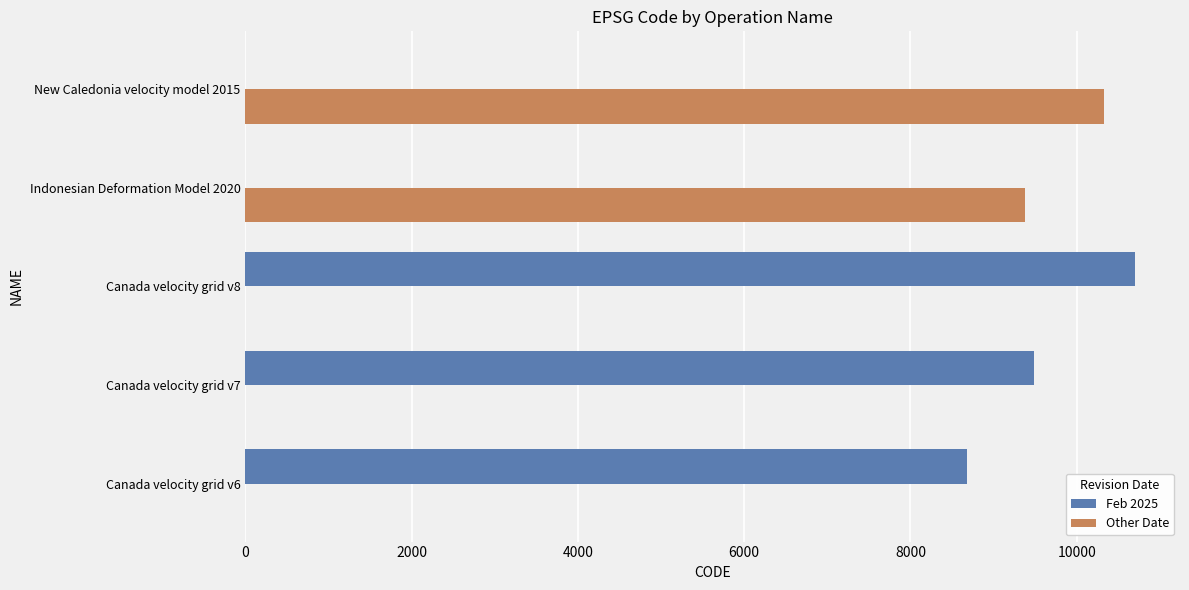

How many distinct data groups are displayed?

2